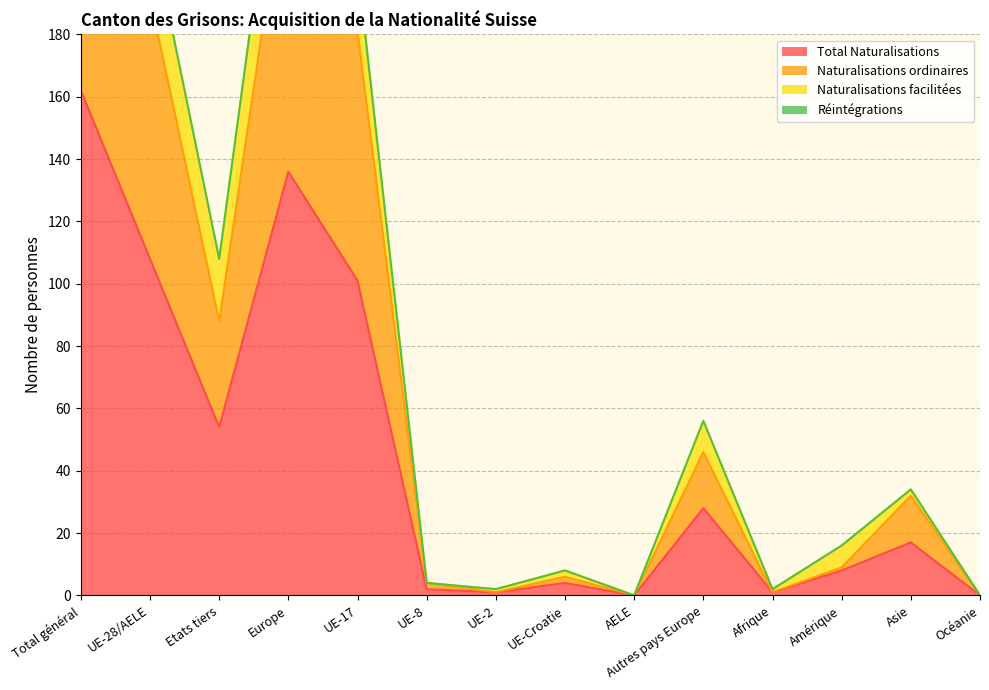

What is the highest value of the Total Naturalisations series?

162